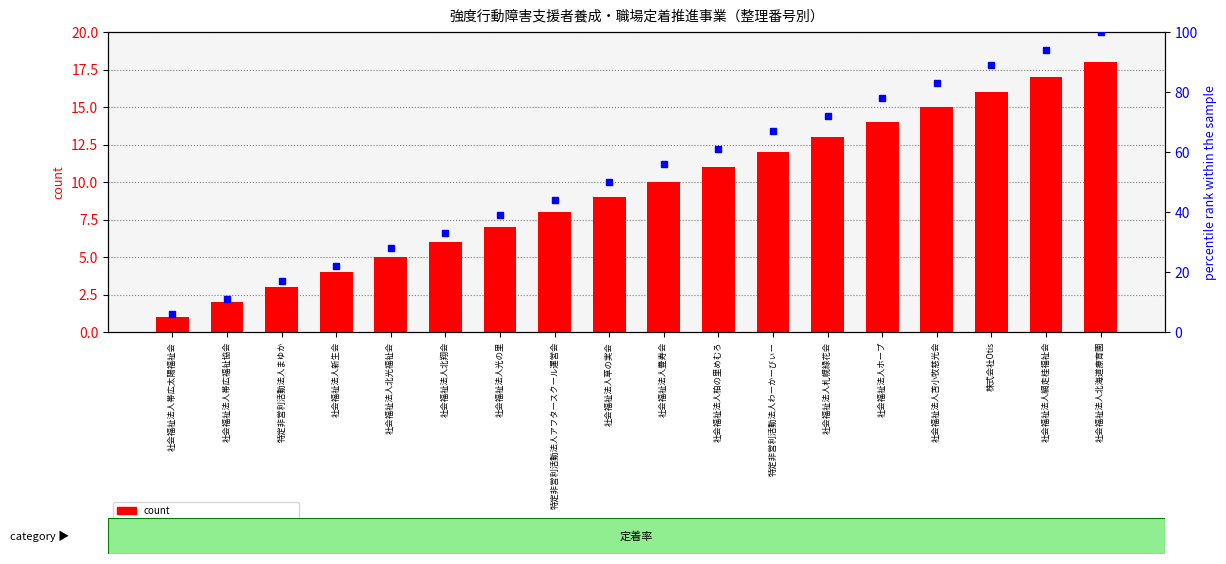

What is the spread (max minus min) of values at 社会福祉法人ホープ?

64